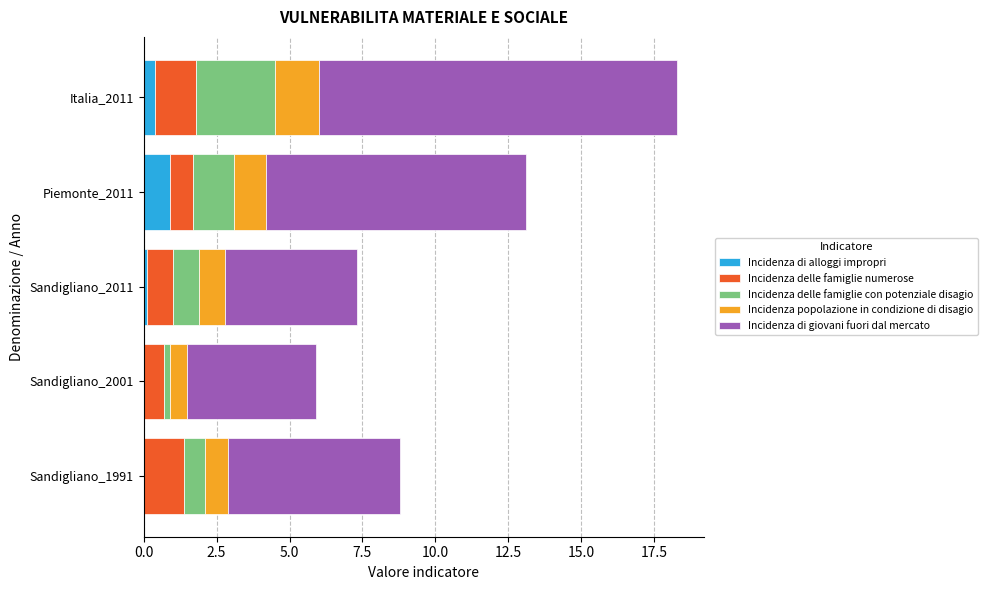

What is the sum of all Incidenza di alloggi impropri values?

1.4